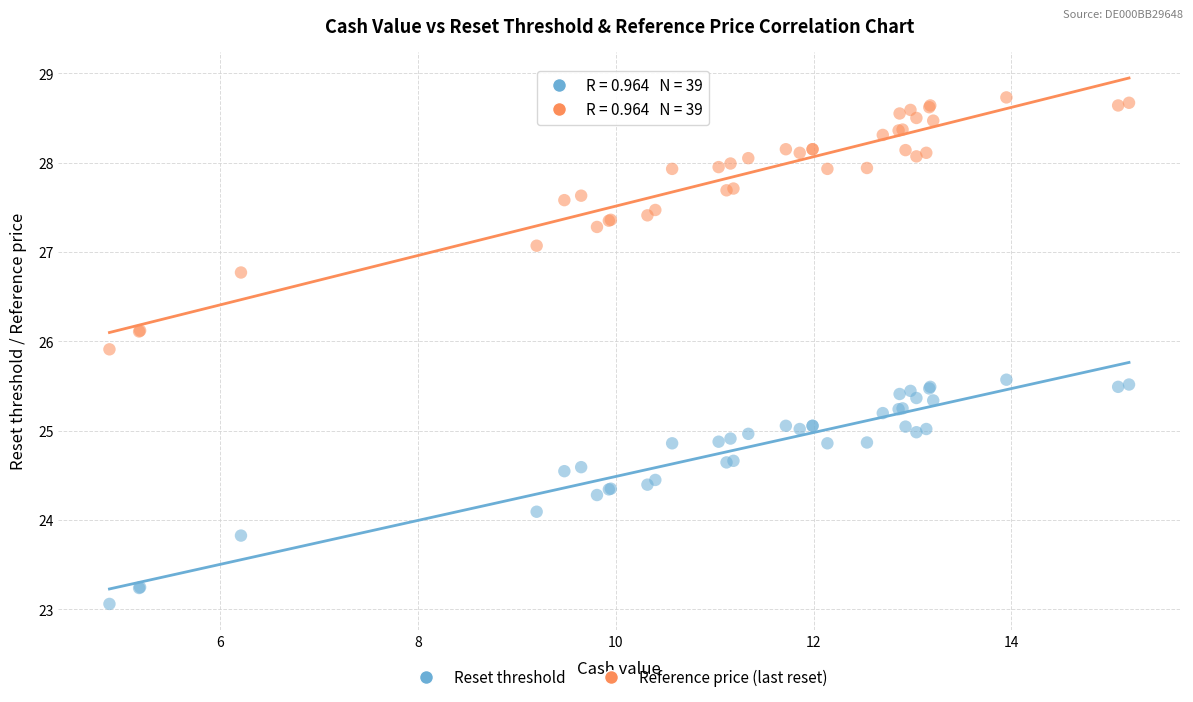

Which series reaches the minimum Y coordinate?

Reset threshold